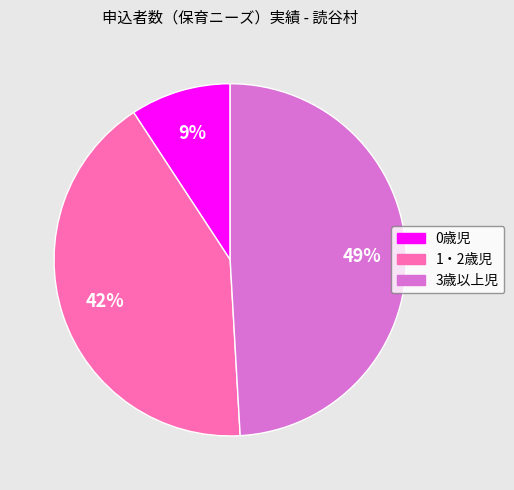

To the nearest percent, what percentage of the pie is 1・2歳児?

42%